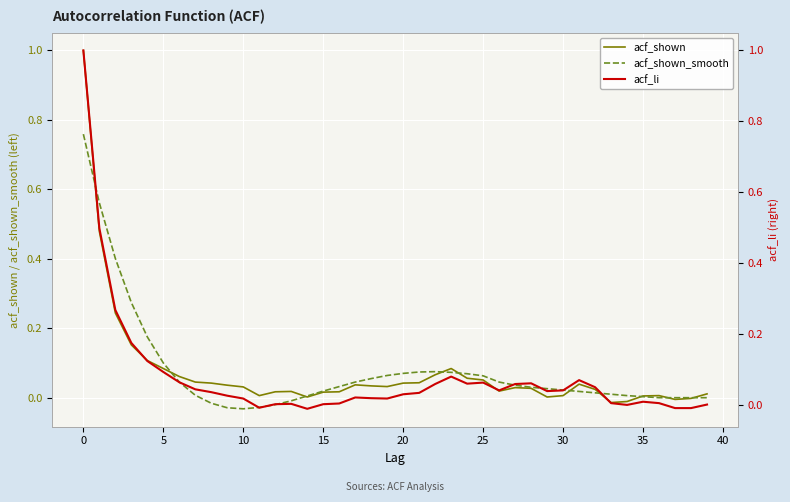

How many values in acf_shown_smooth are above zero?

30